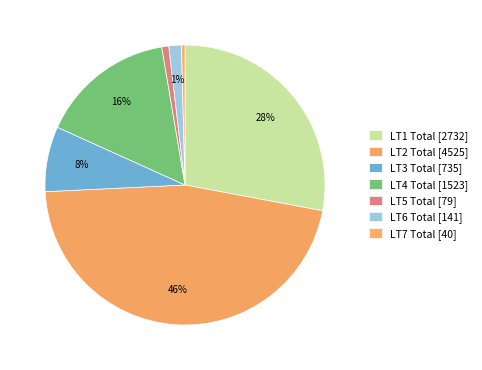

Is LT4 Total the majority of the pie?

No